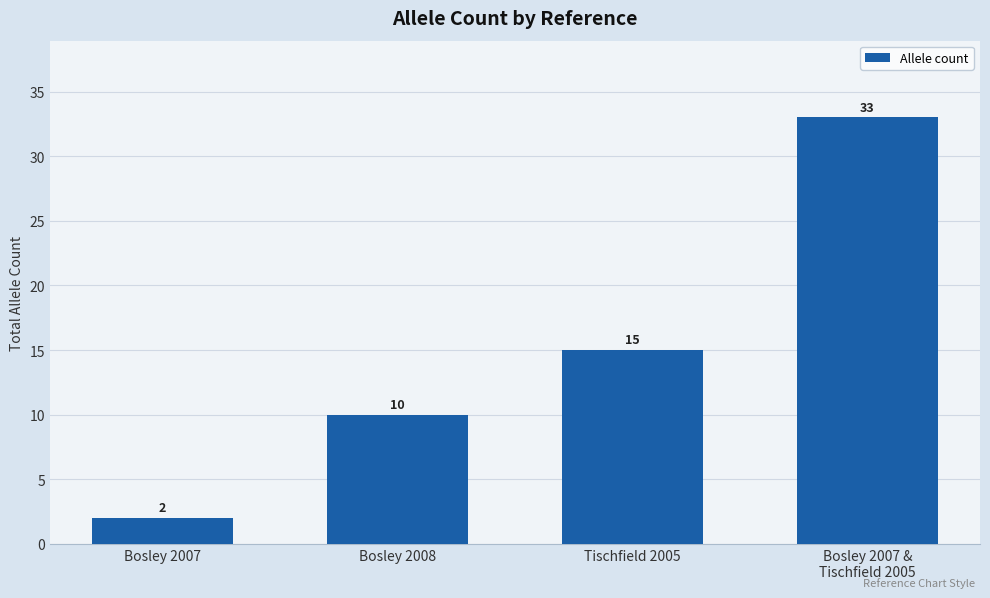

The chart shows a value of 16 at Bosley 2008. True or false?

False